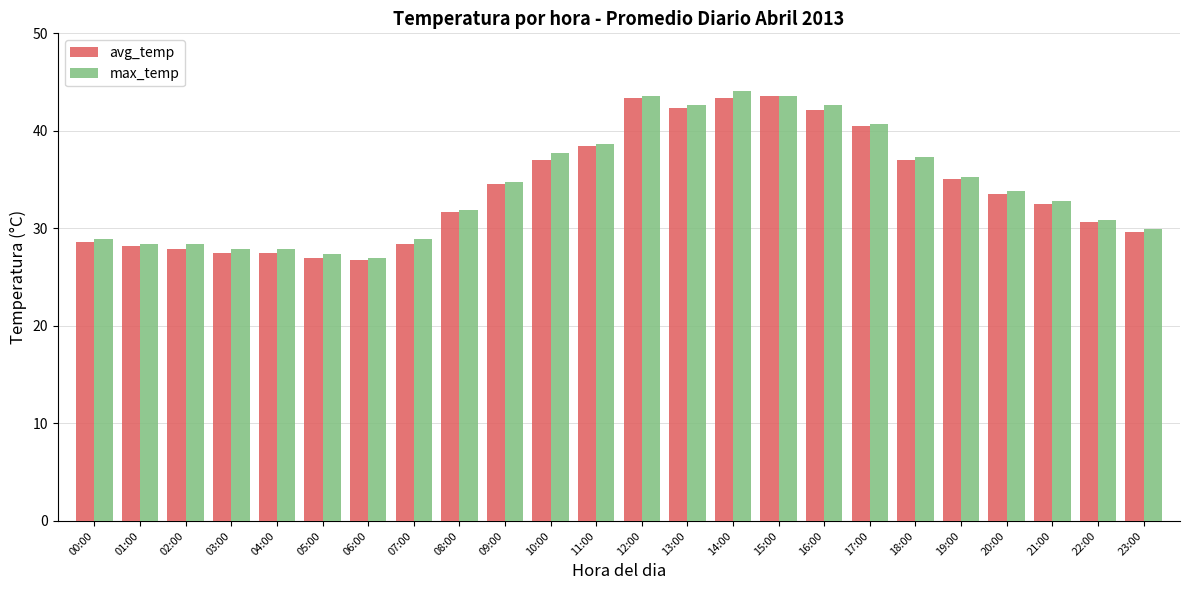

Between 04:00 and 13:00, which series saw the biggest shift?

avg_temp